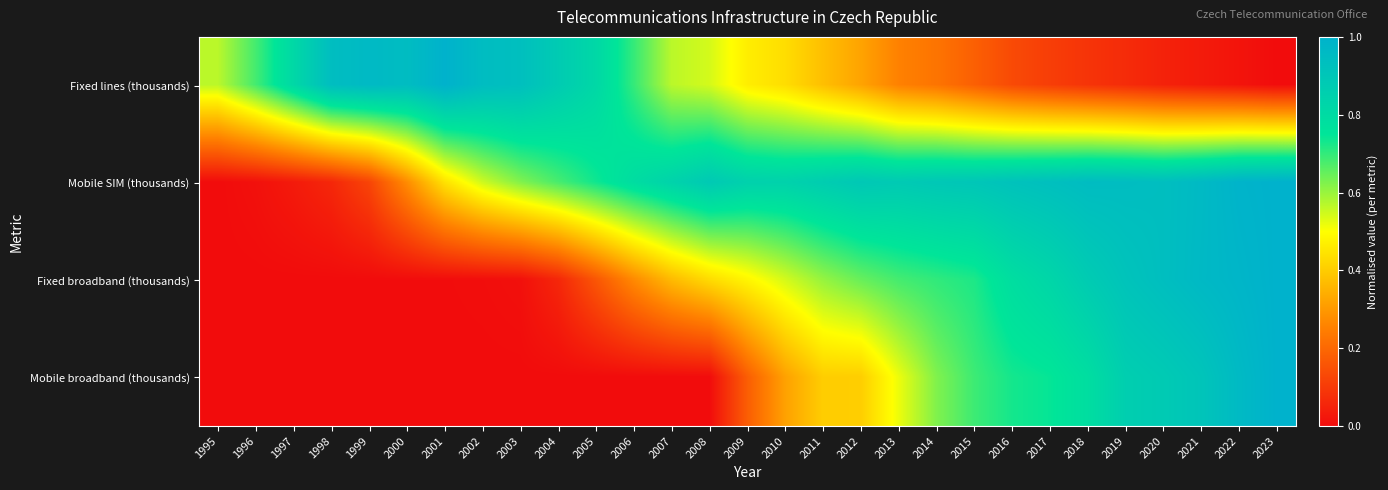

At which category is the sum across all series the highest?

2023